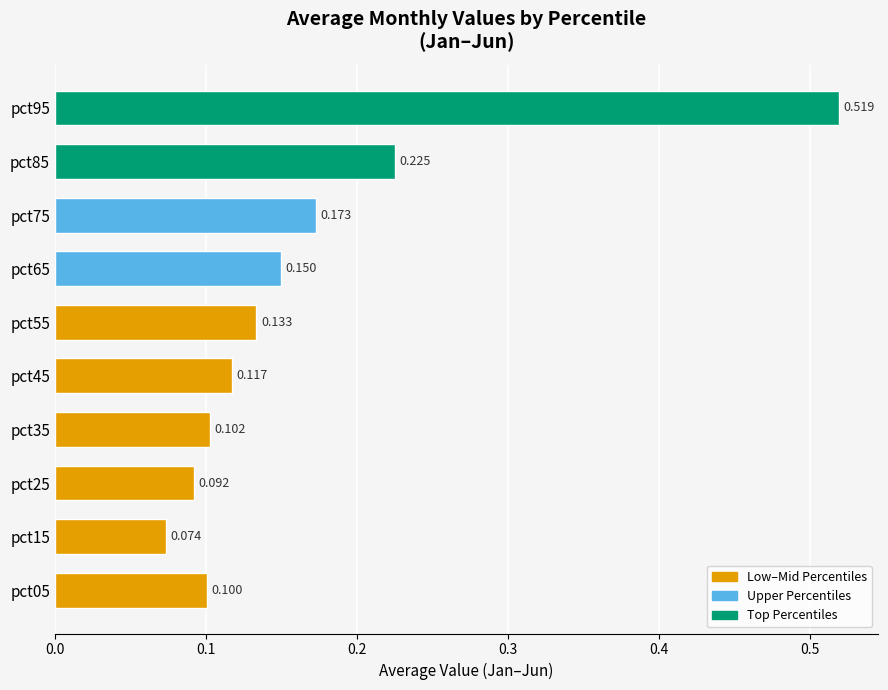

What is the sum of all values?

1.7